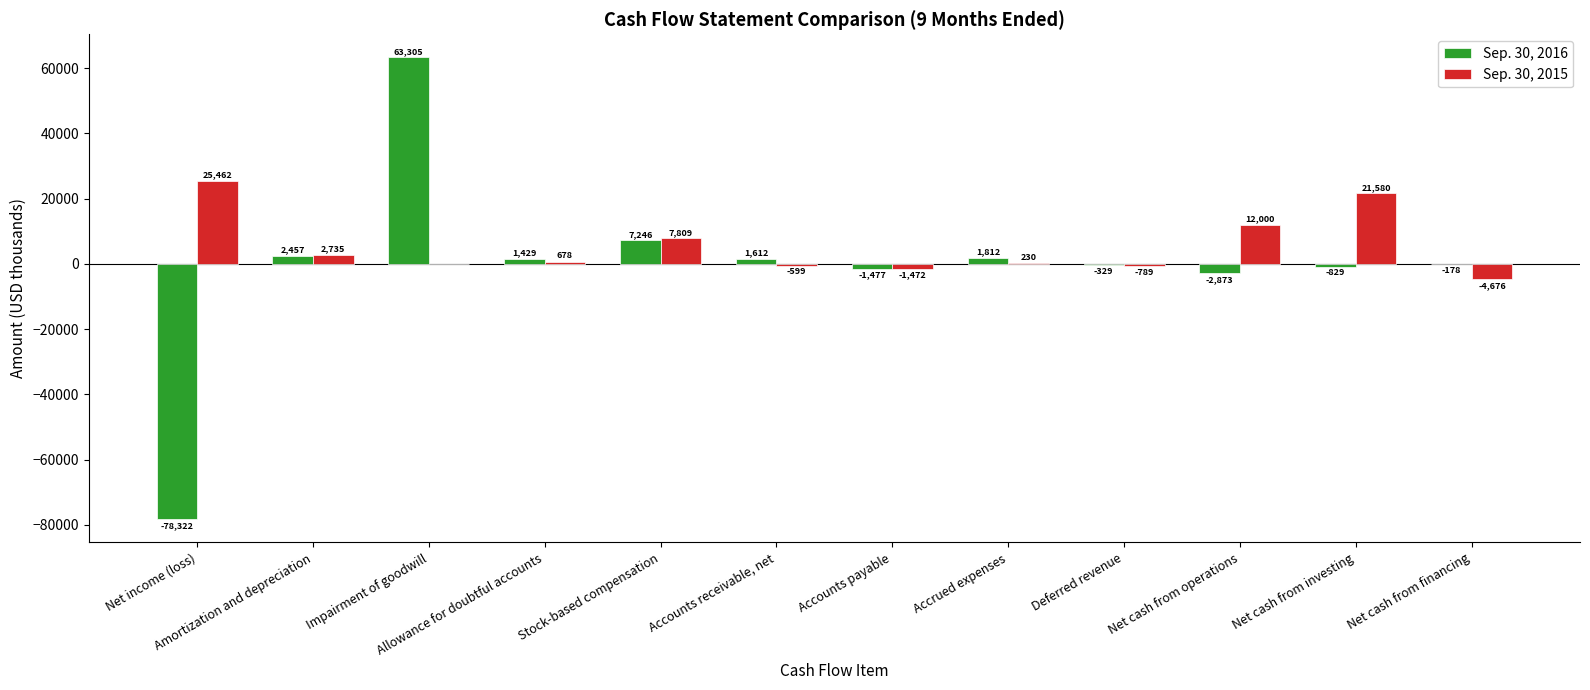

What is the sum of all Sep. 30, 2016 values?

-6147